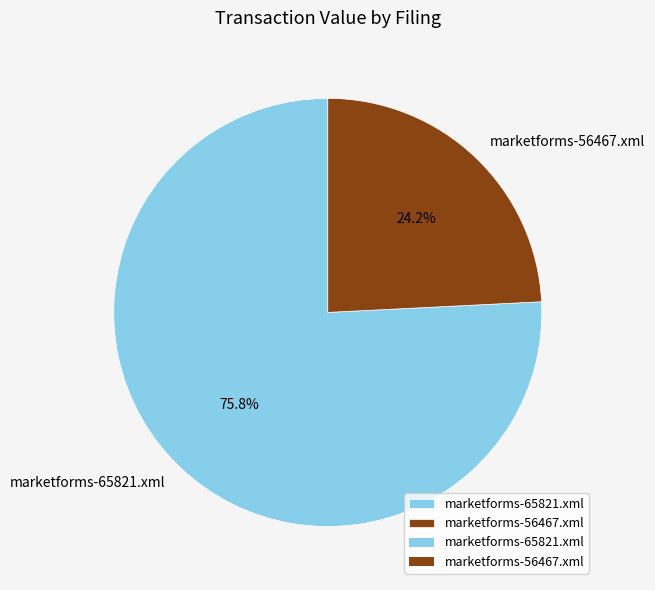

The marketforms-65821.xml slice represents 76% of the pie. True or false?

True